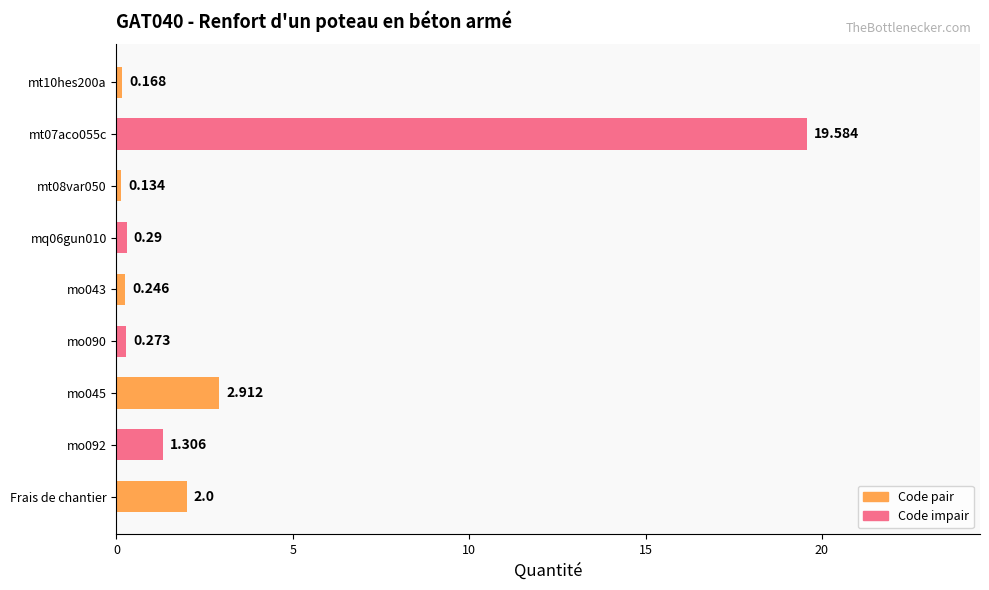

Between mo043 and Frais de chantier, which is larger?

Frais de chantier